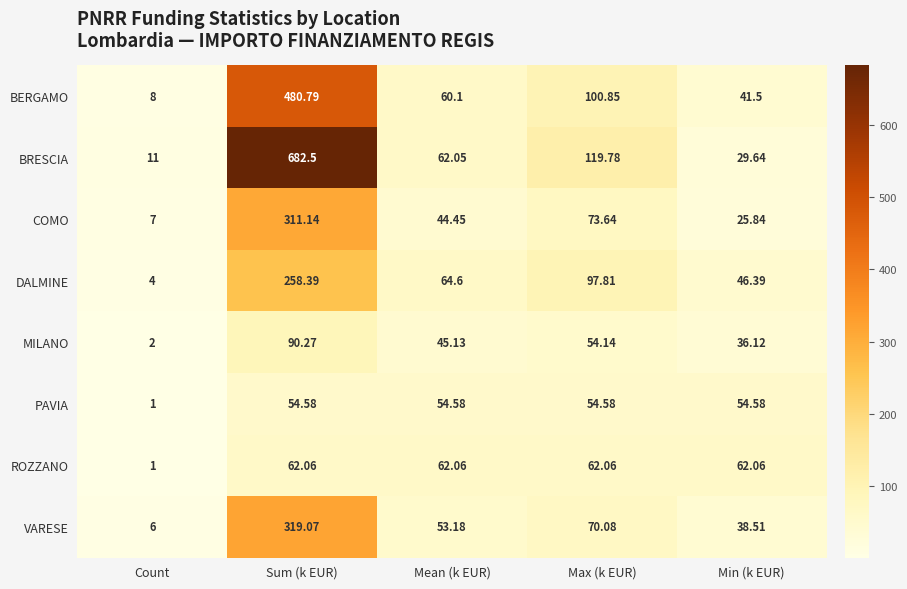

Which series has the largest total across all categories?

BRESCIA